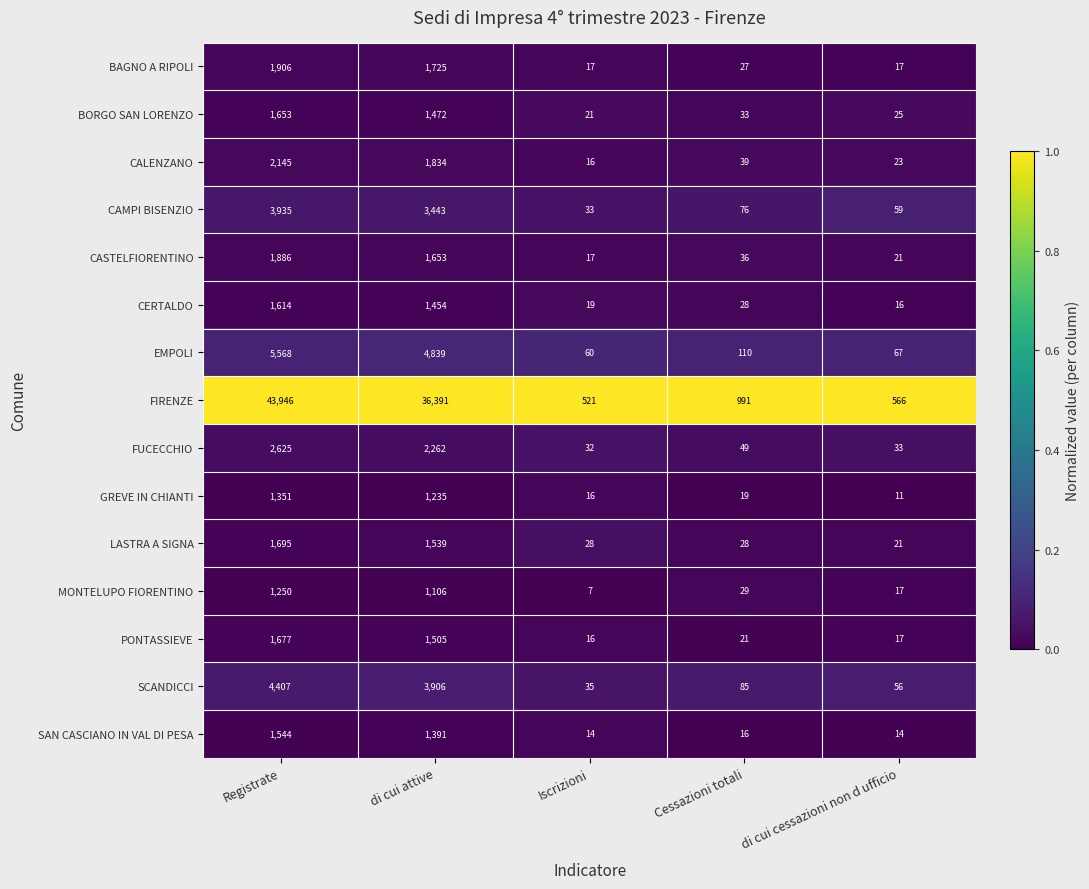

At which label does BAGNO A RIPOLI first exceed 27?

Registrate